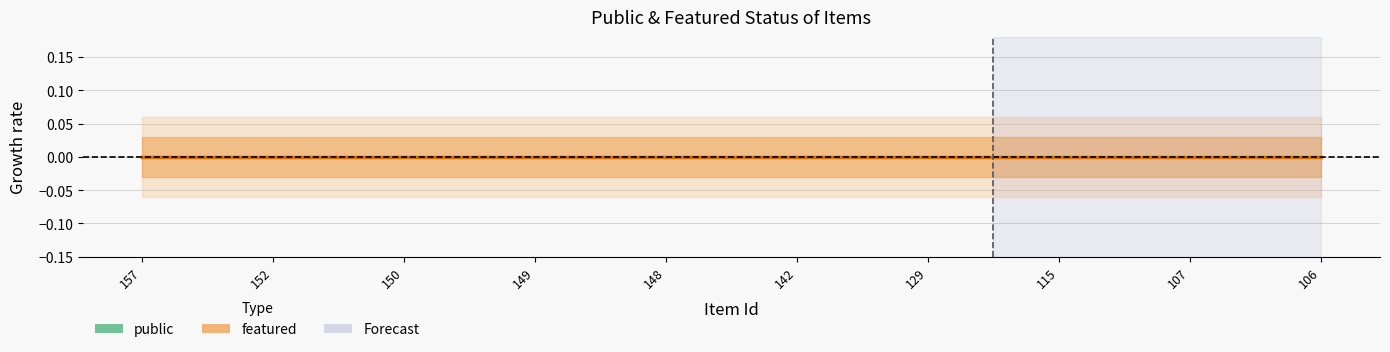

Which label corresponds to the smallest value in the chart?

157